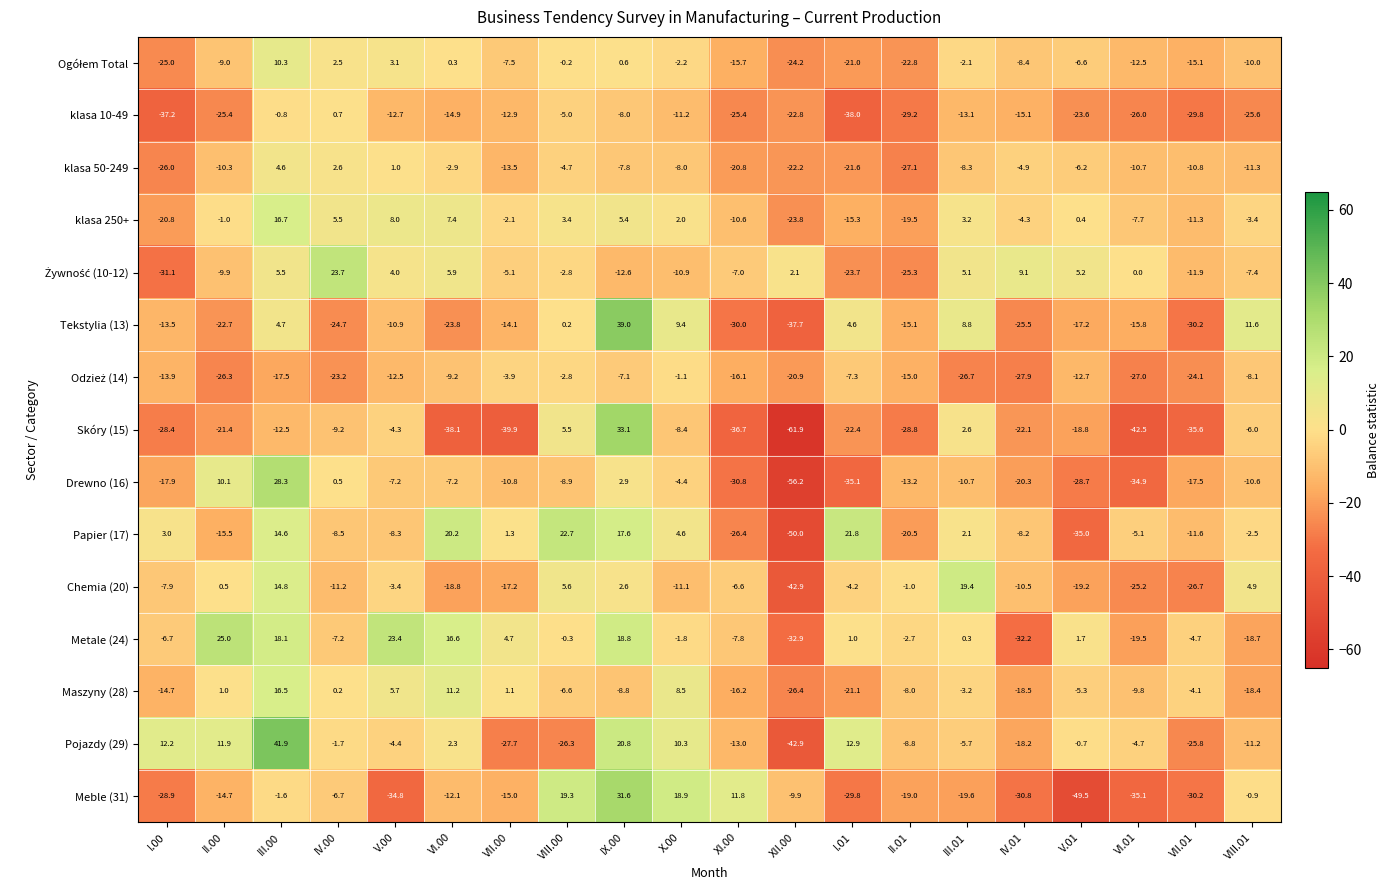

What is the difference between the maximum and minimum values in the Pojazdy (29) series?

84.8